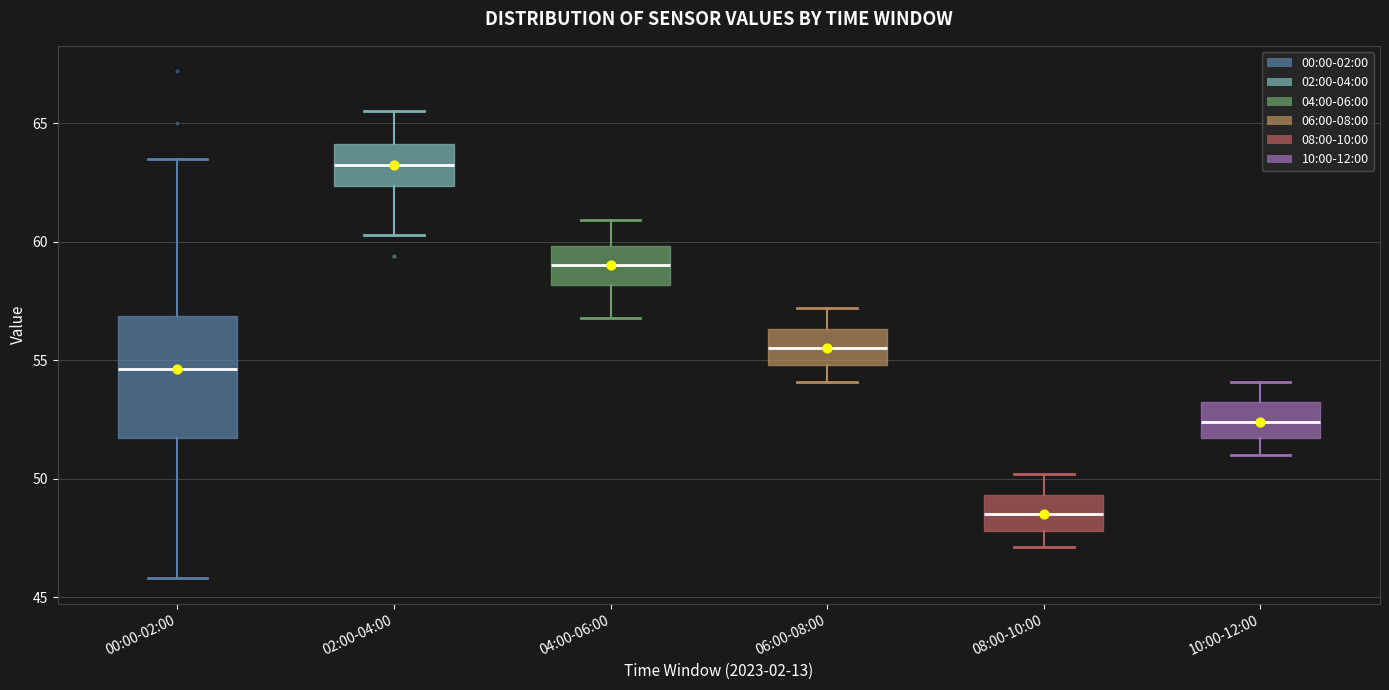

Where does the upper whisker of the box for 00:00-02:00 end on the y-axis? The values are not printed on the chart, so give them approximately, as read against the axis.

63.5